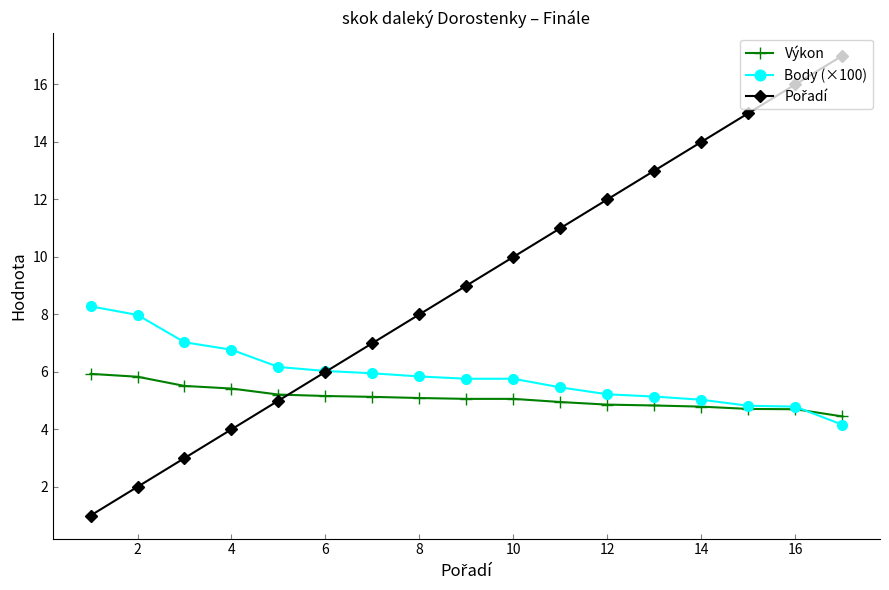

What is the value of the Body (×100) point at the 17th from the left?

4.2